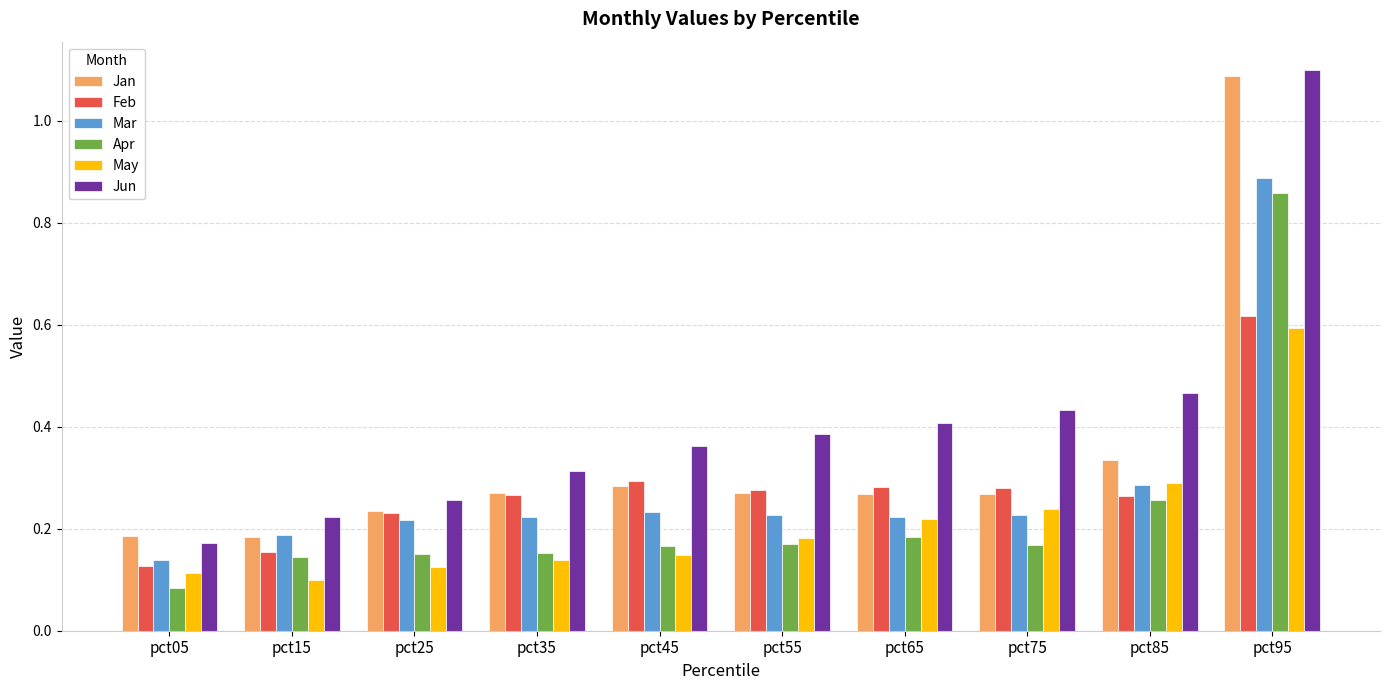

Is it true that May equals 0.1 at pct15?

True